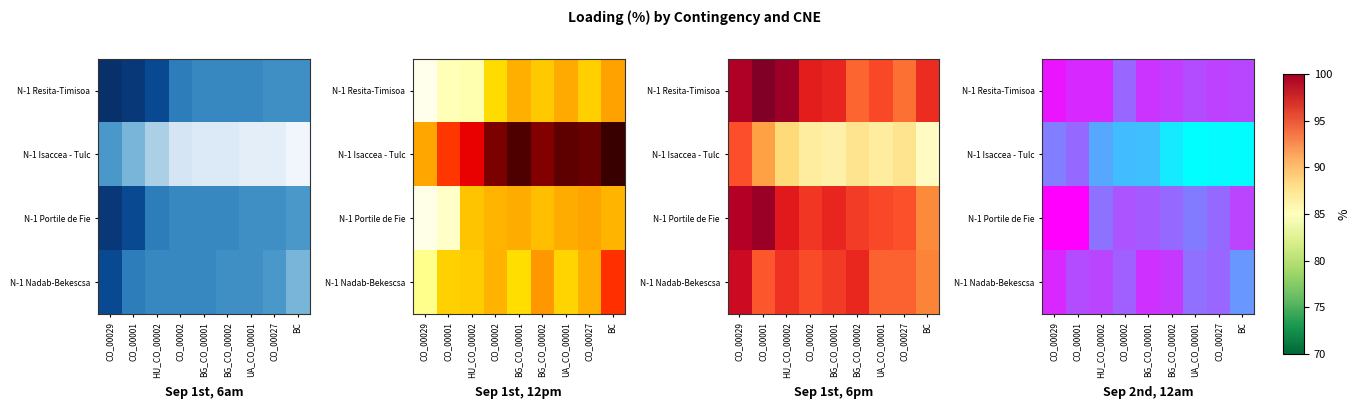

Which series has the largest total across all categories?

N-1 Resita-Timisoa